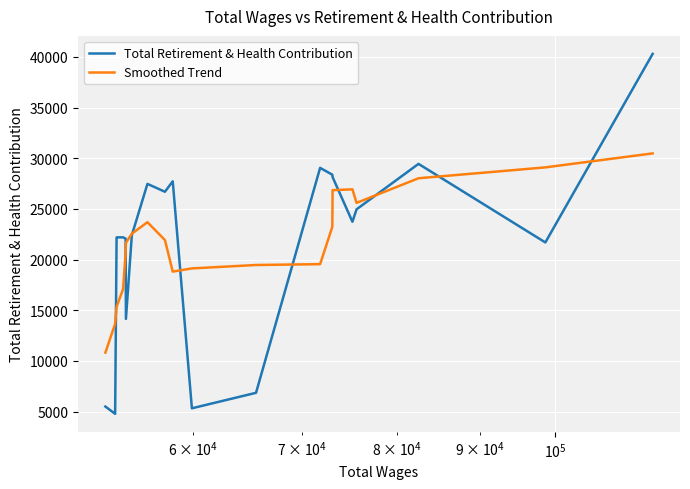

Does the chart have visible grid lines?

Yes